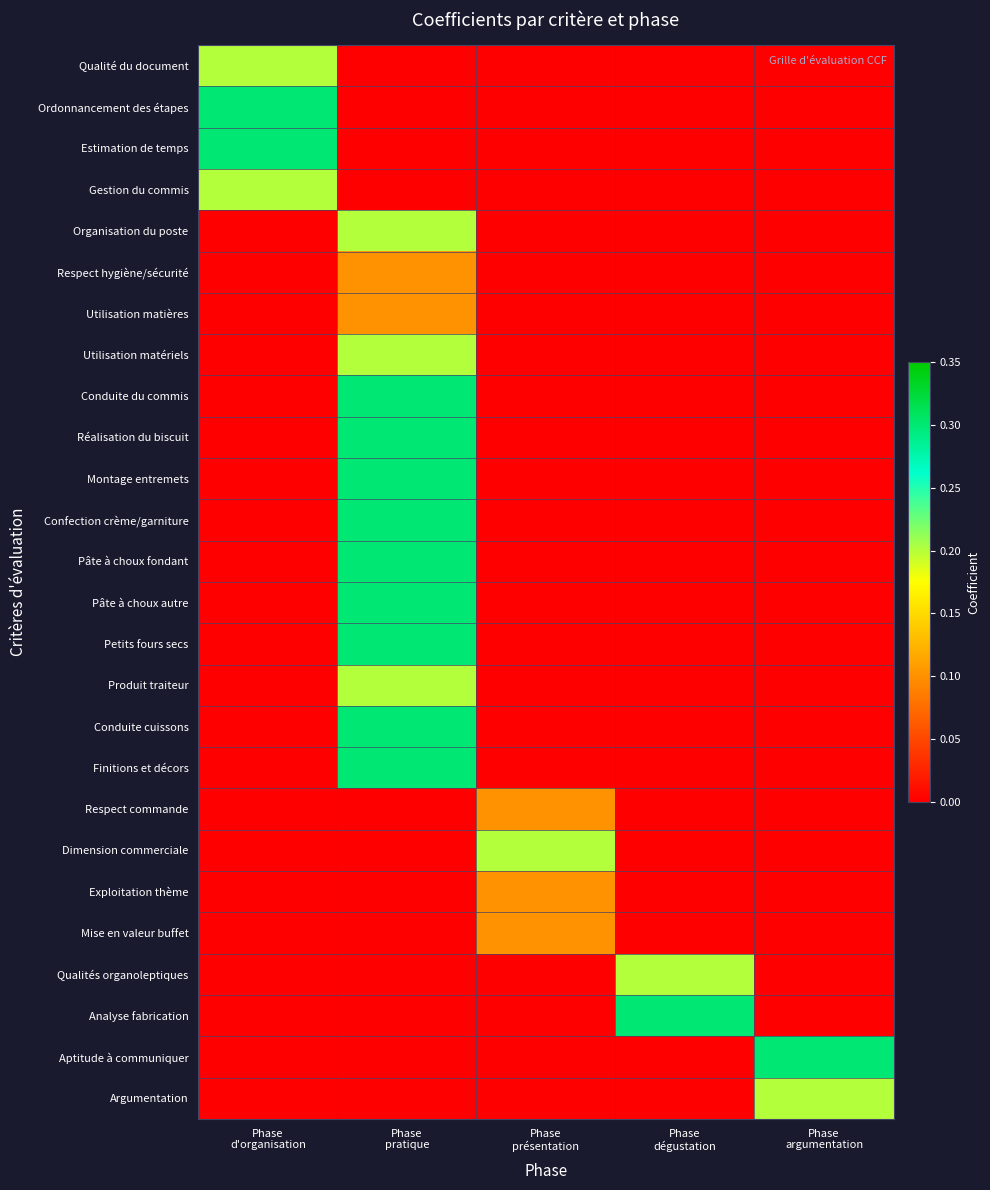

At which category does the chart reach its minimum across all series?

Phase
pratique